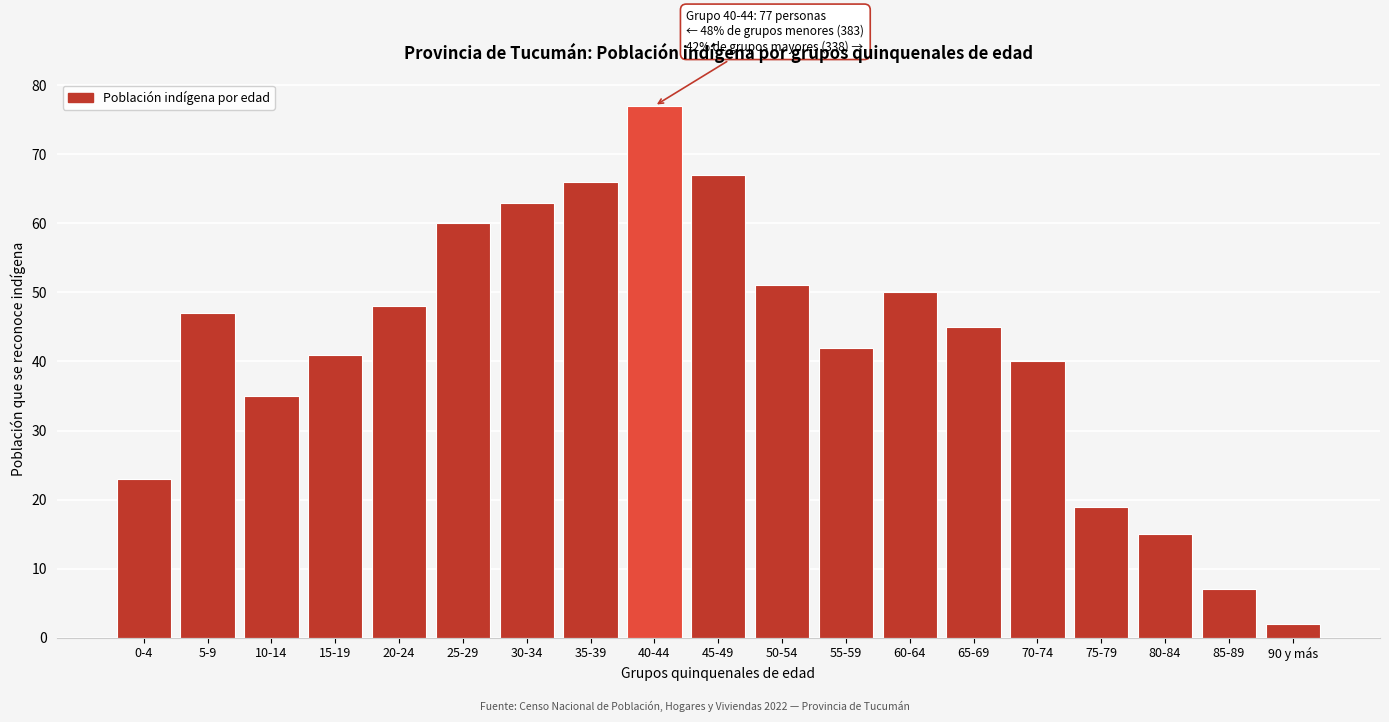

Reading right to left, extract all data points from this chart.

90 y más=2	85-89=7	80-84=15	75-79=19	70-74=40	65-69=45	60-64=50	55-59=42	50-54=51	45-49=67	40-44=77	35-39=66	30-34=63	25-29=60	20-24=48	15-19=41	10-14=35	5-9=47	0-4=23